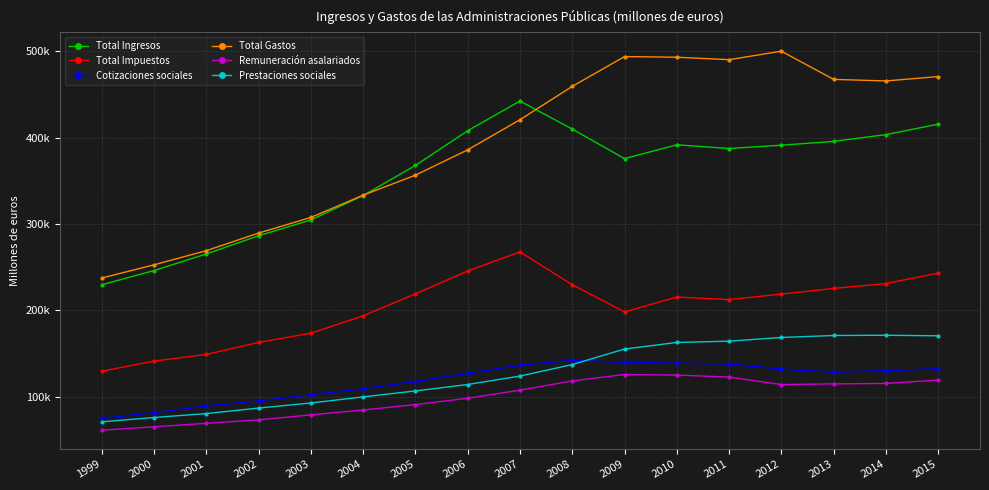

True or false: Total Ingresos and Total Impuestos intersect in this chart.

False